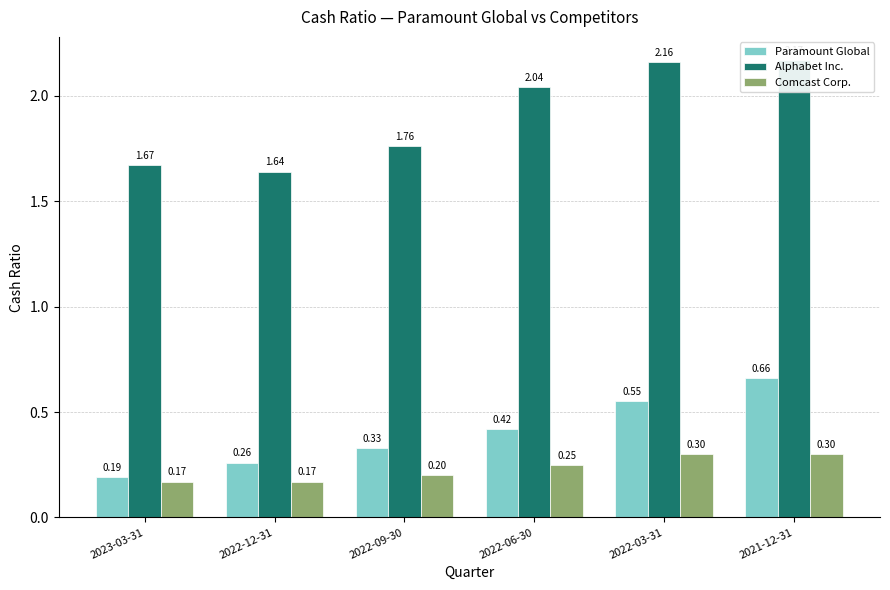

Reading left to right, transcribe all the data shown in this chart.

Paramount Global: 2023-03-31=0.2	2022-12-31=0.3	2022-09-30=0.3	2022-06-30=0.4	2022-03-31=0.6	2021-12-31=0.7
Alphabet Inc.: 2023-03-31=1.7	2022-12-31=1.6	2022-09-30=1.8	2022-06-30=2.0	2022-03-31=2.2	2021-12-31=2.2
Comcast Corp.: 2023-03-31=0.2	2022-12-31=0.2	2022-09-30=0.2	2022-06-30=0.2	2022-03-31=0.3	2021-12-31=0.3